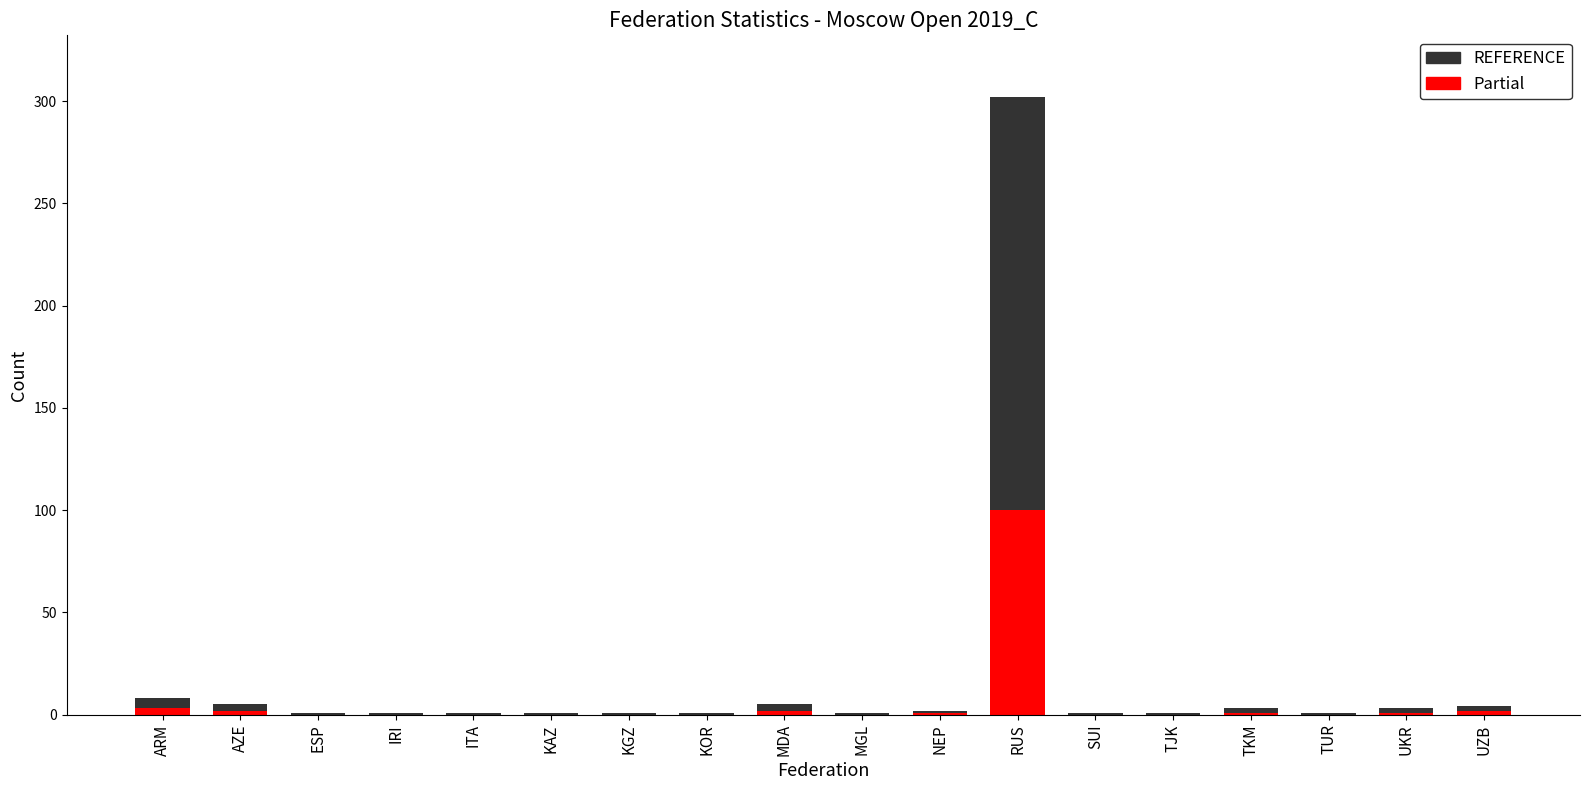

At which category is the sum across all series the highest?

RUS